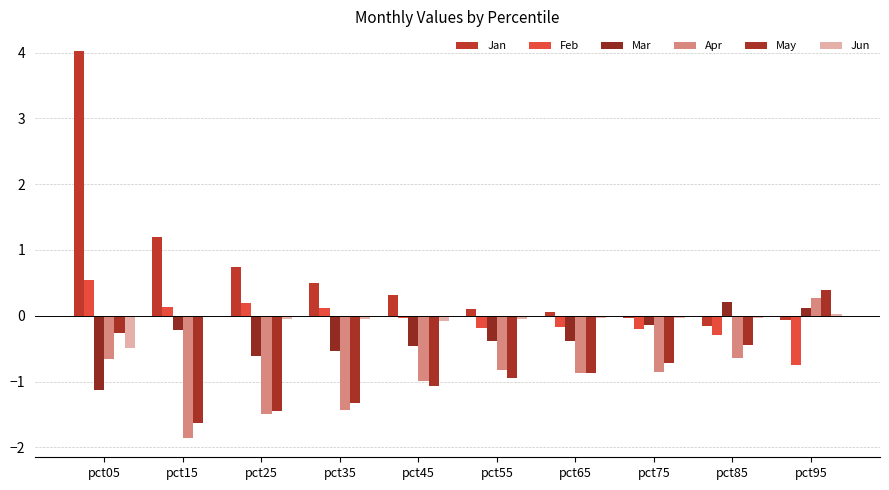

Are the bars grouped side by side (vs. stacked)?

Yes